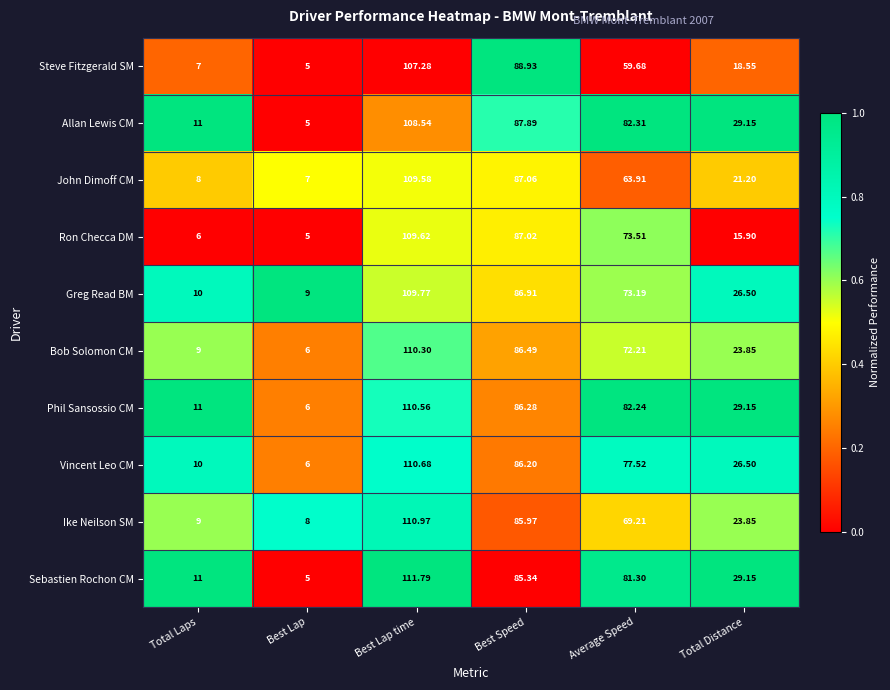

Which series has the largest total across all categories?

Phil Sansossio CM